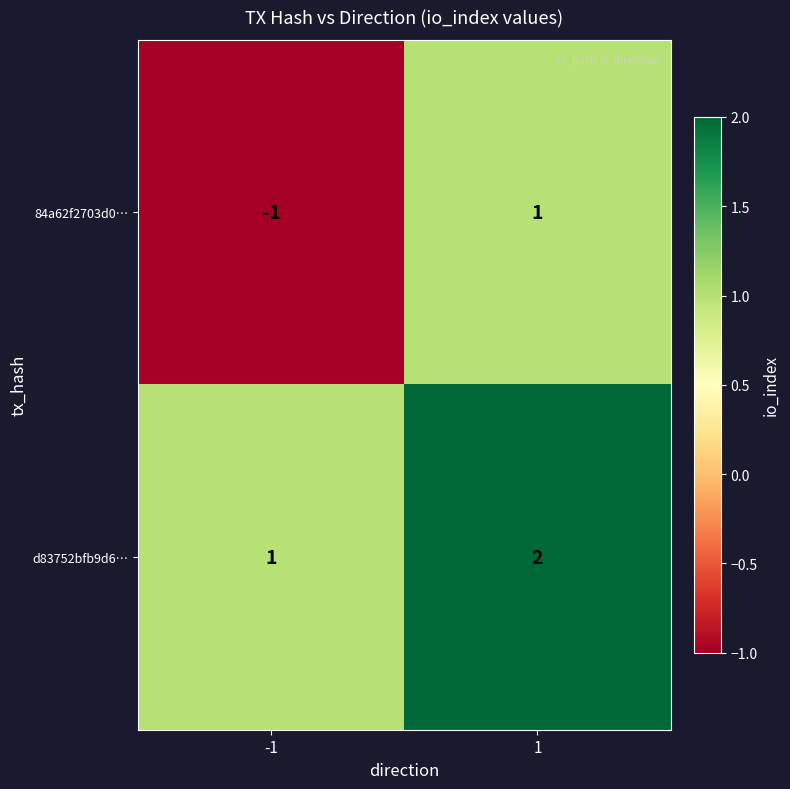

Rank the series at -1 from highest to lowest value.

d83752bfb9d6…, 84a62f2703d0…